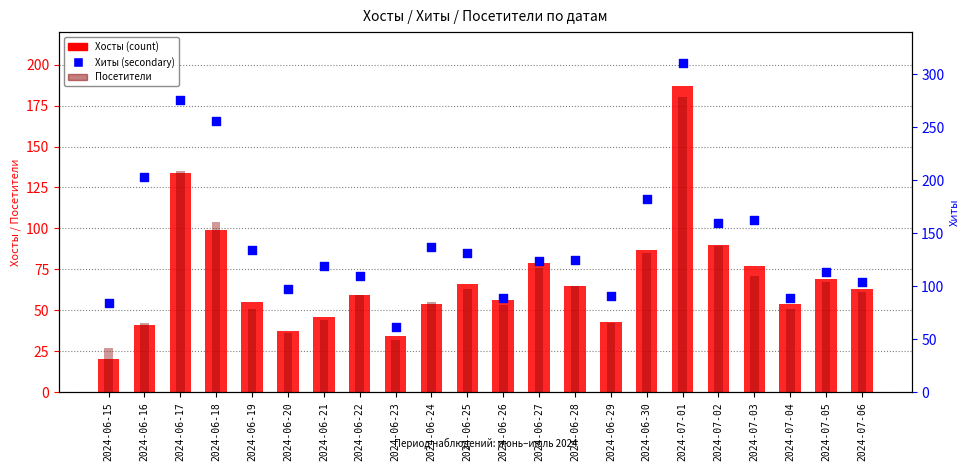

What are all the series names shown in the legend?

Хосты, Посетители, Хиты